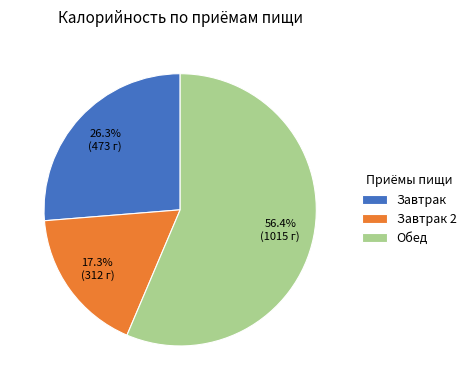

Is it true that Завтрак 2 is 17% of the pie?

True